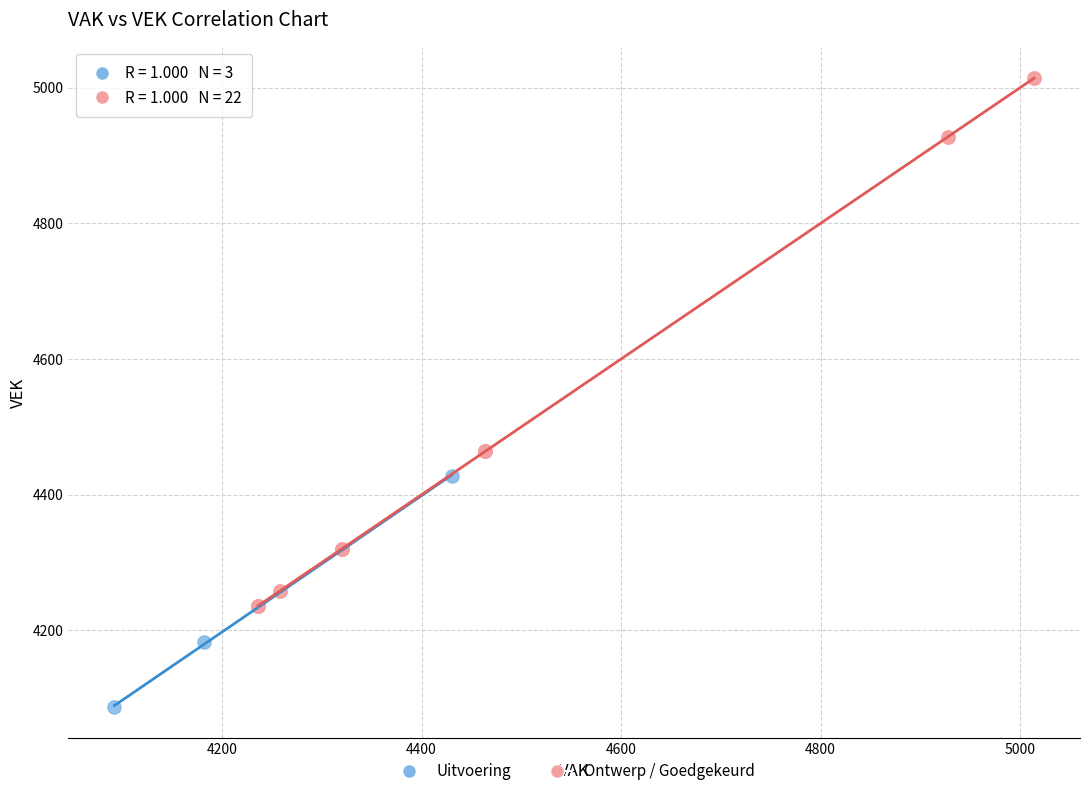

Which series contains the lowest Y value?

Uitvoering